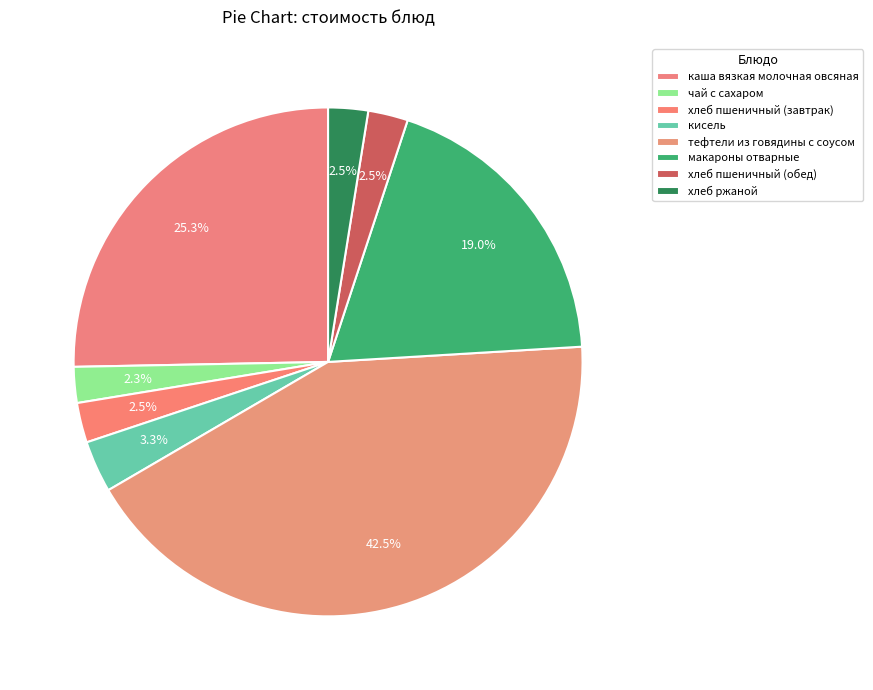

Rank the categories by value from lowest to highest.

чай с сахаром, хлеб пшеничный (завтрак), хлеб пшеничный (обед), хлеб ржаной, кисель, макароны отварные, каша вязкая молочная овсяная, тефтели из говядины с соусом